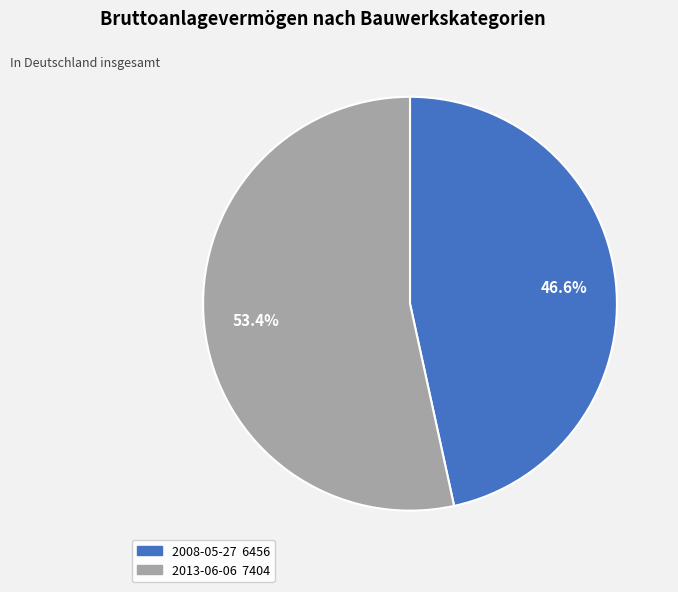

Rank the categories by value from highest to lowest.

2013-06-06, 2008-05-27